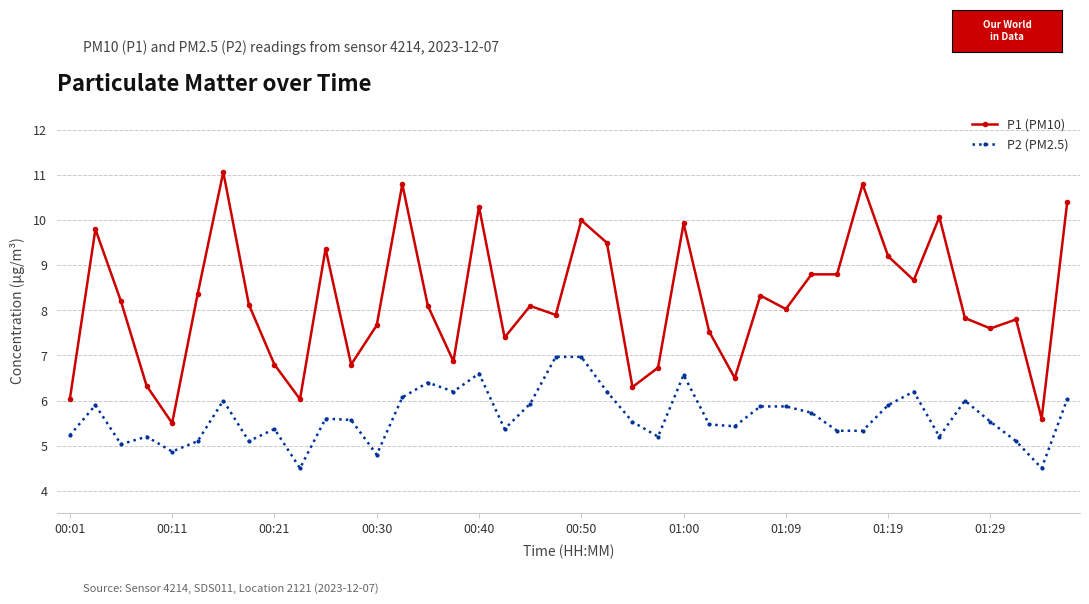

What is the highest value of the P2 (PM2.5) series?

7.0